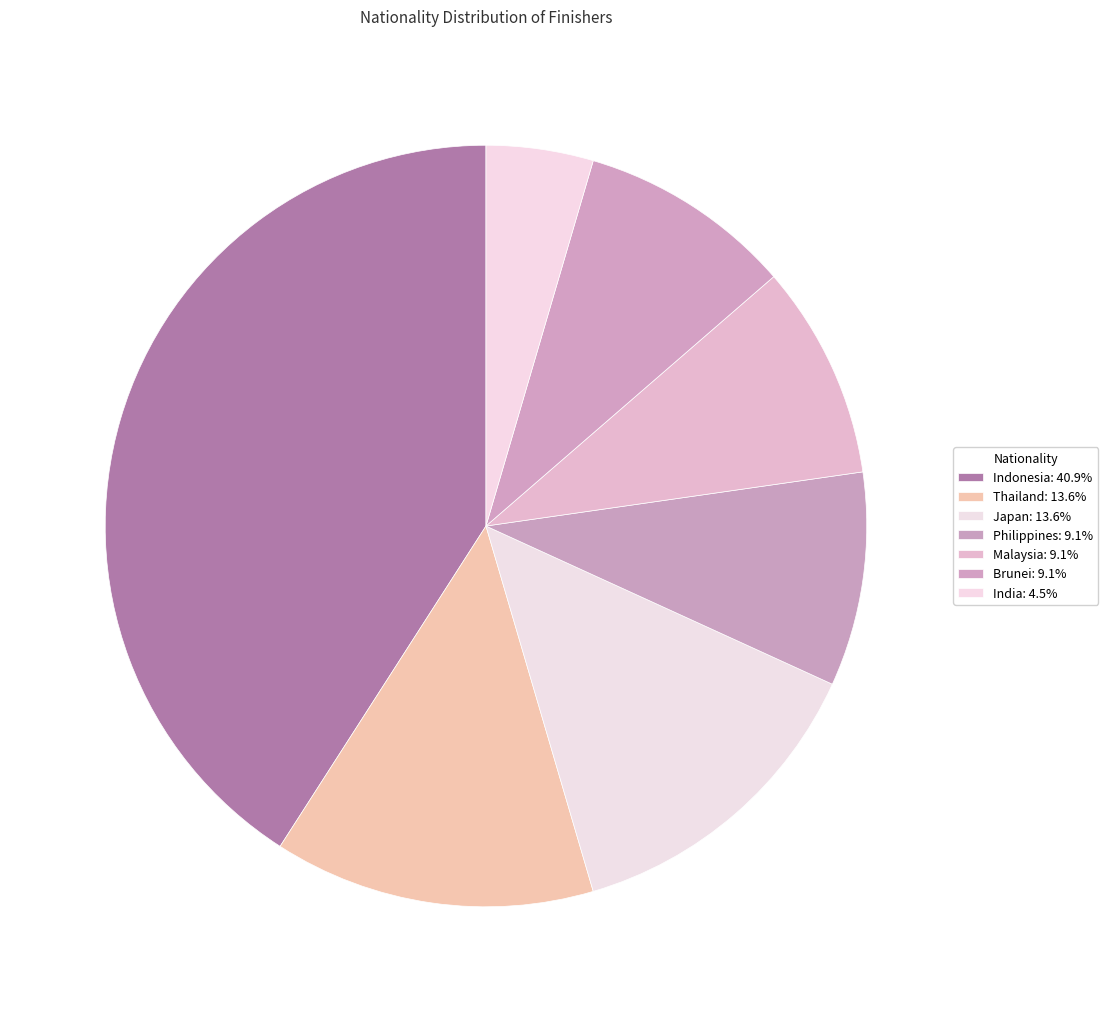

Which slice is the largest?

Indonesia